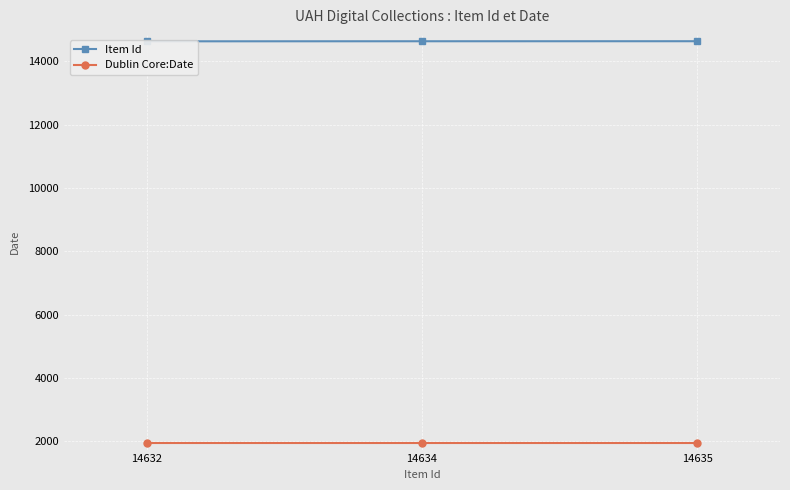

Which category has the highest value in the Item Id series?

14635